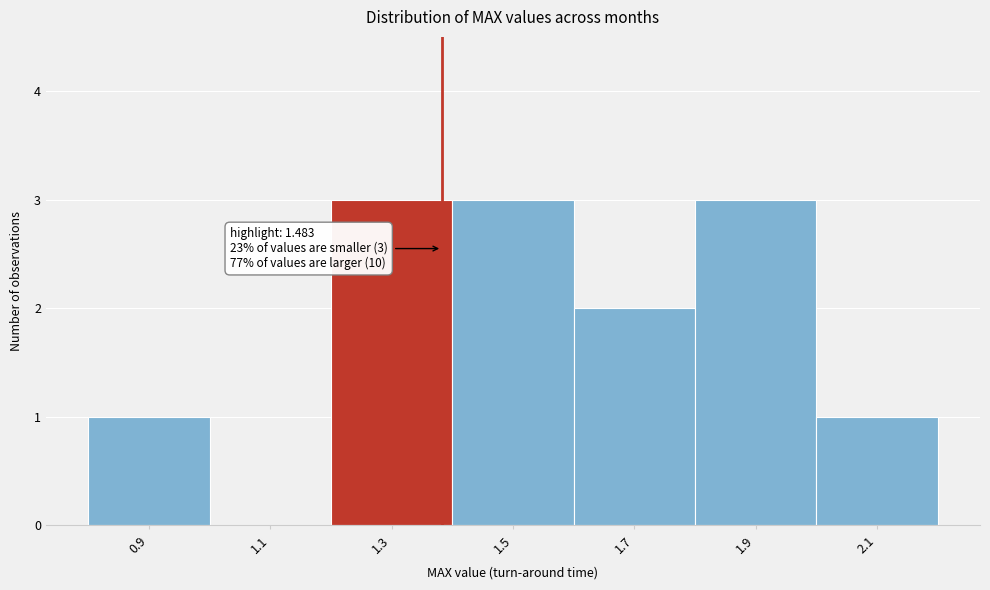

Reading left to right, transcribe all the data shown in this chart.

0.9=1	1.1=0	1.3=3	1.5=3	1.7=2	1.9=3	2.1=1